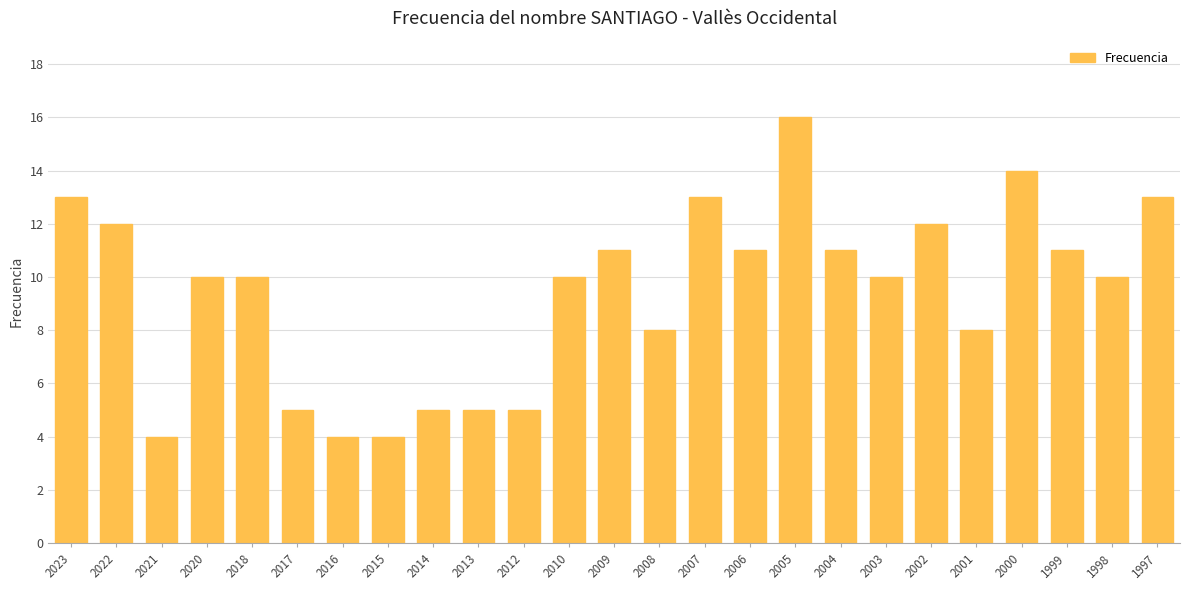

Is it true that the value at 1998 is 10?

True